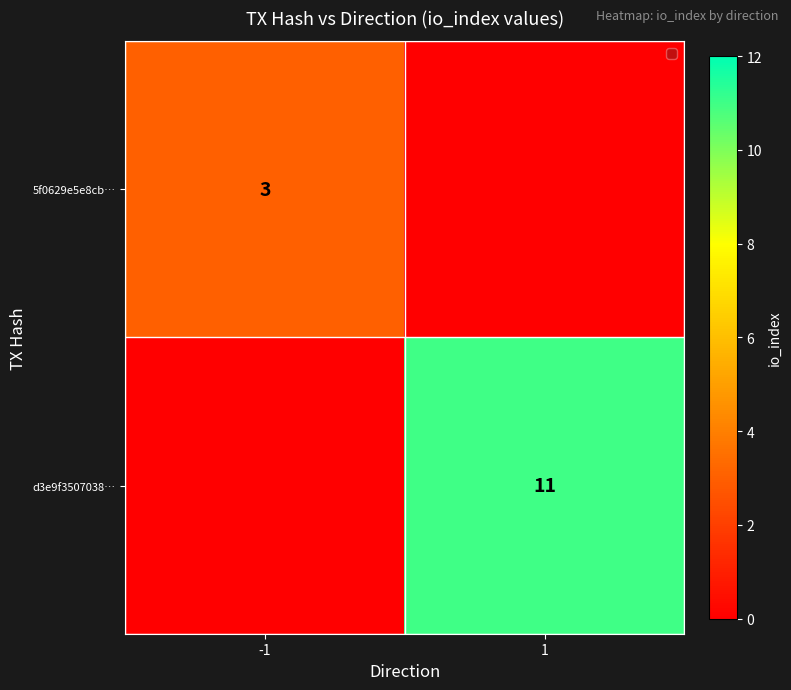

Is it true that 5f0629e5e8cb… equals 5 at -1?

False